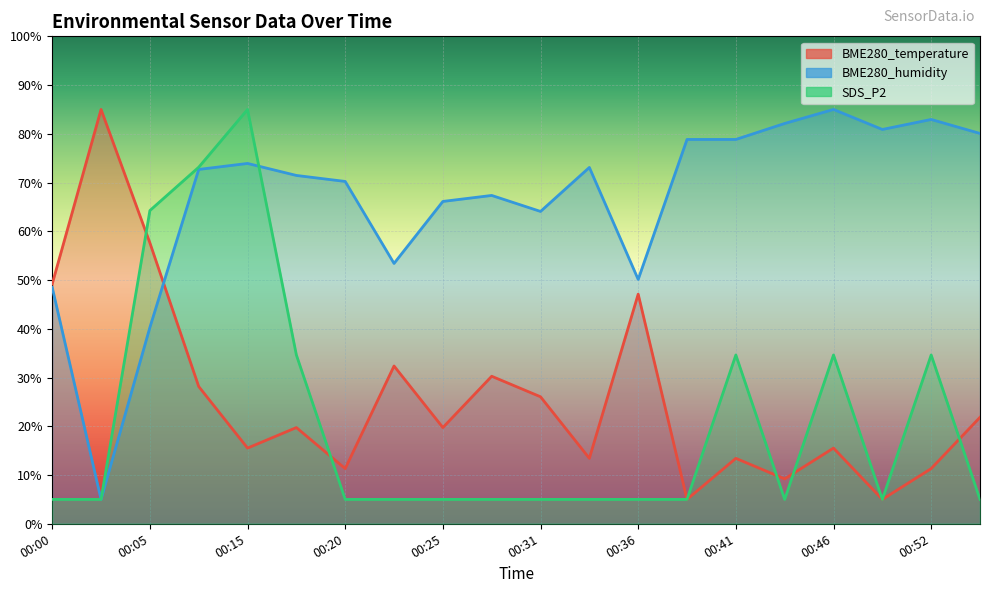

How many distinct data groups are displayed?

3